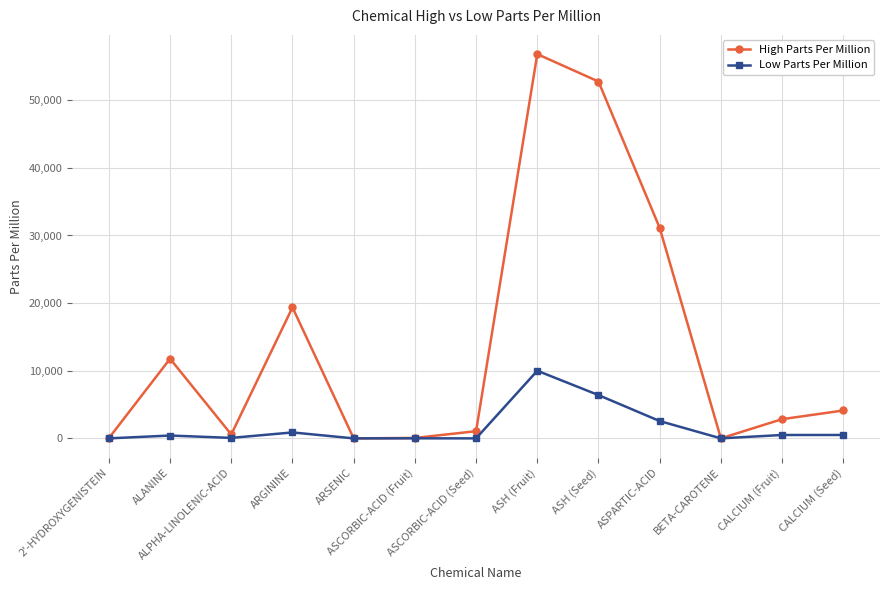

What is the sum of the High Parts Per Million values at ASH (Seed) and ASCORBIC-ACID (Seed)?

53825.0